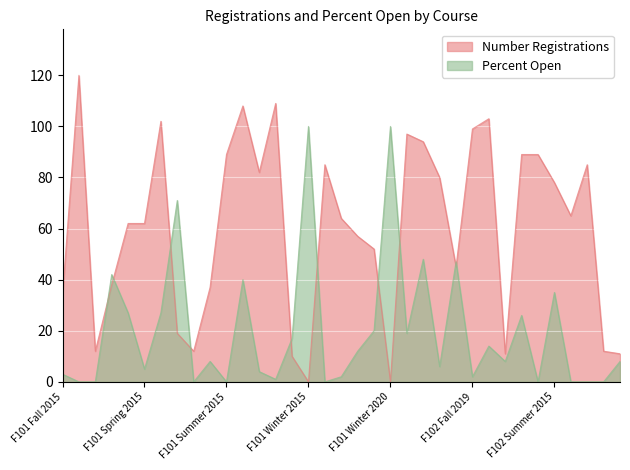

The Percent Open series shows 30 at F101 Summer 2019. True or false?

False